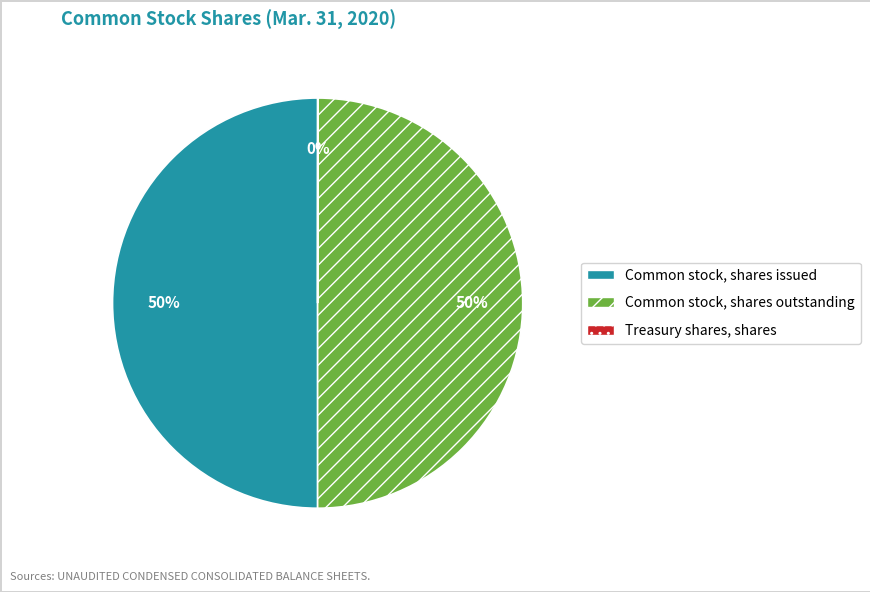

What is the ratio of the value at Common stock, shares issued to the value at Common stock, shares outstanding?

1.0